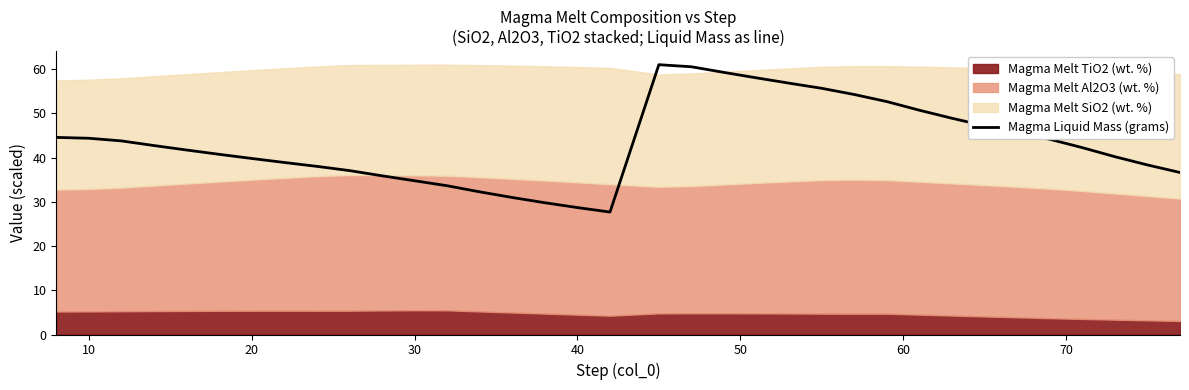

What is the minimum value for Magma Liquid Mass (grams)?

27.7